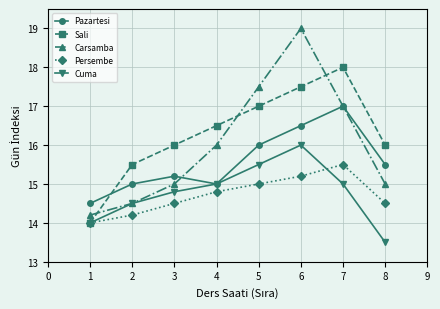

What is the value of the Sali point at the 1st from the left?

14.0